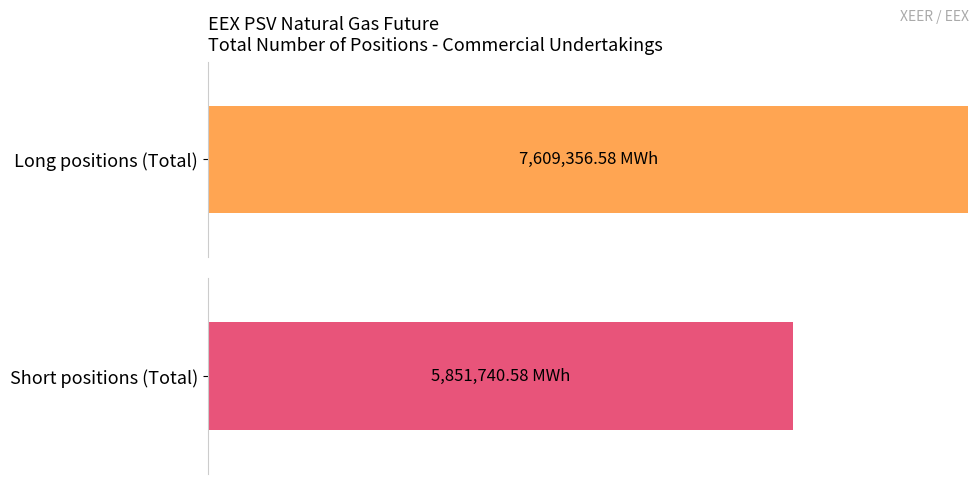

The Long series shows 3645419.4 at Investment Funds. True or false?

False